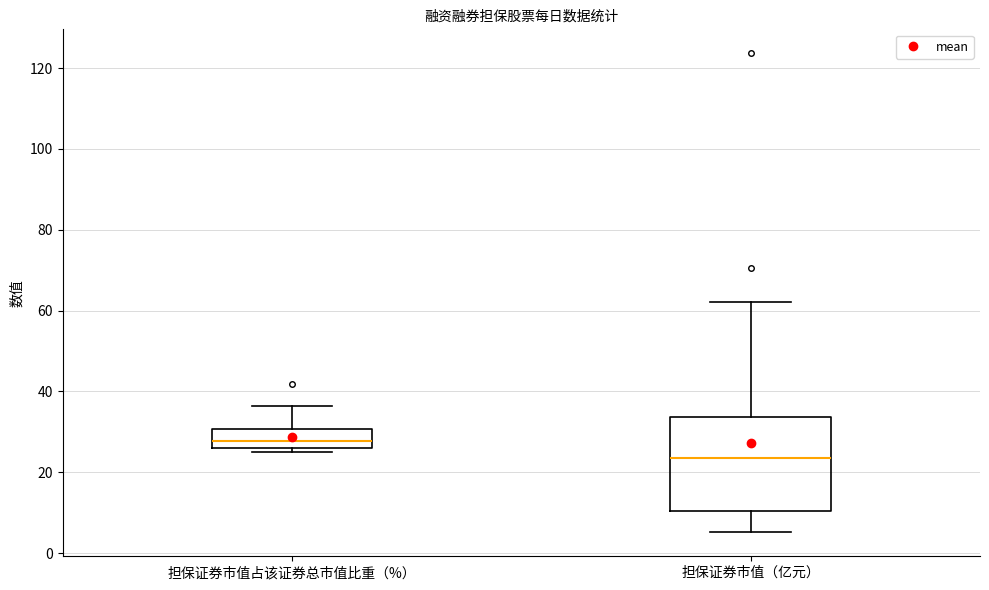

Which box is the tallest, from its lower edge to its upper edge?

担保证券市值（亿元）